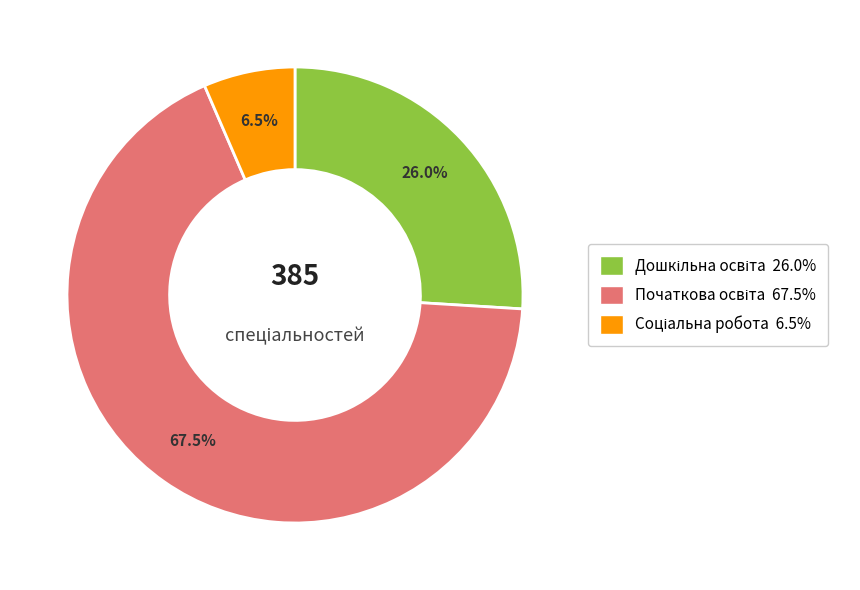

Does any single category account for the majority?

Yes